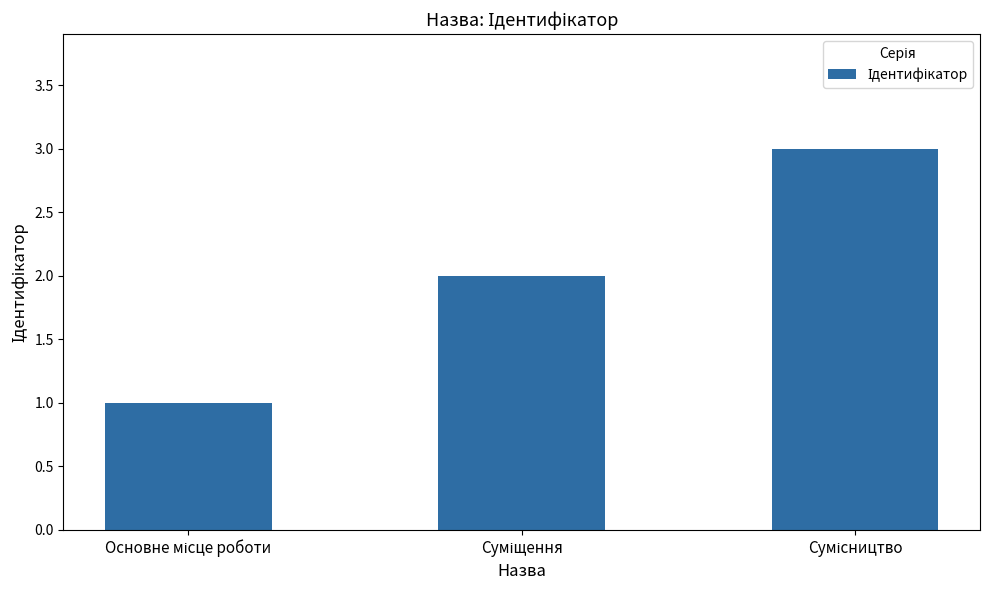

What is the greatest value displayed?

3